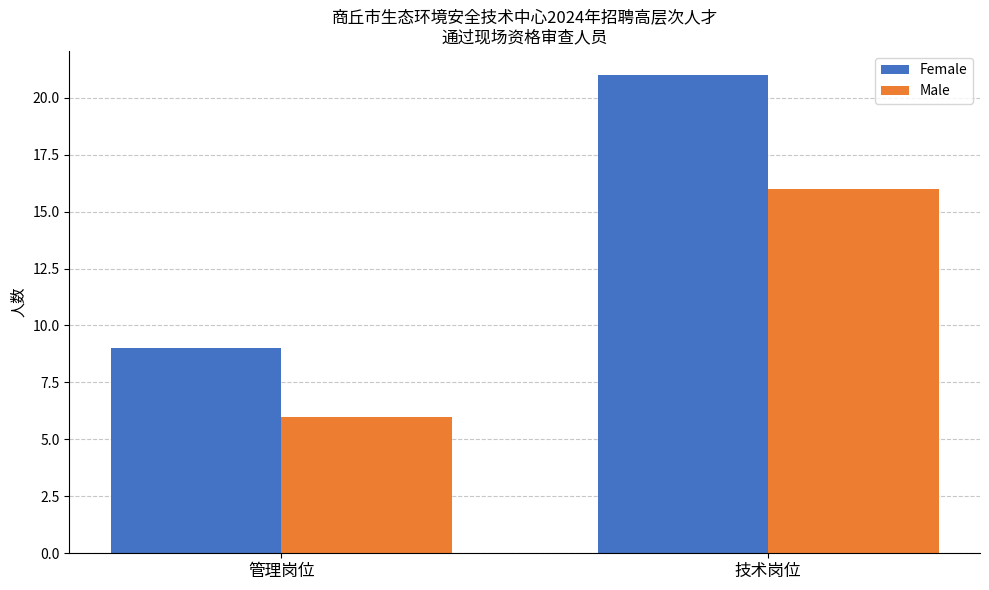

At which label is Female closest to 15?

管理岗位